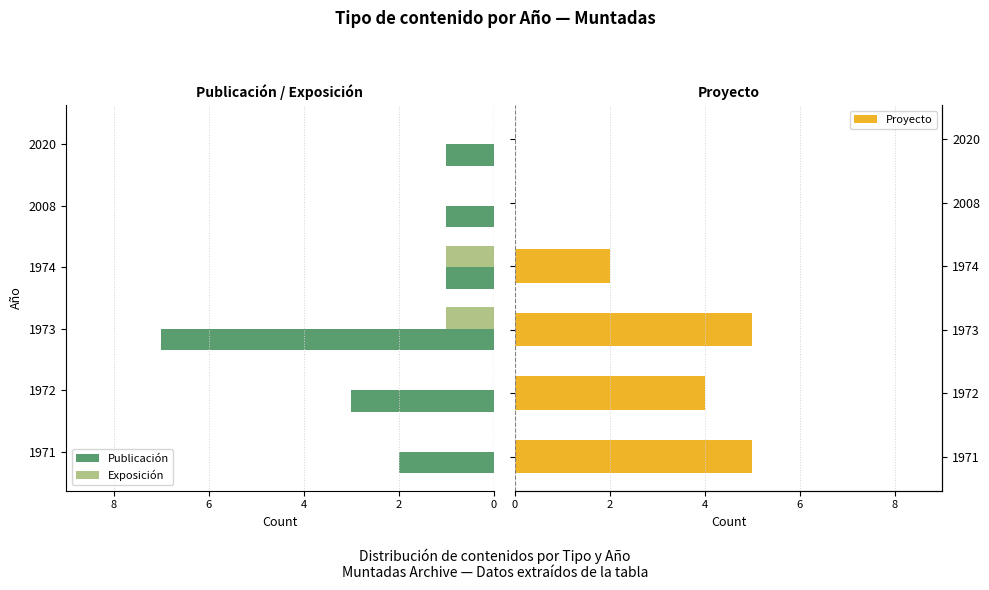

What position from the left is 5?

6